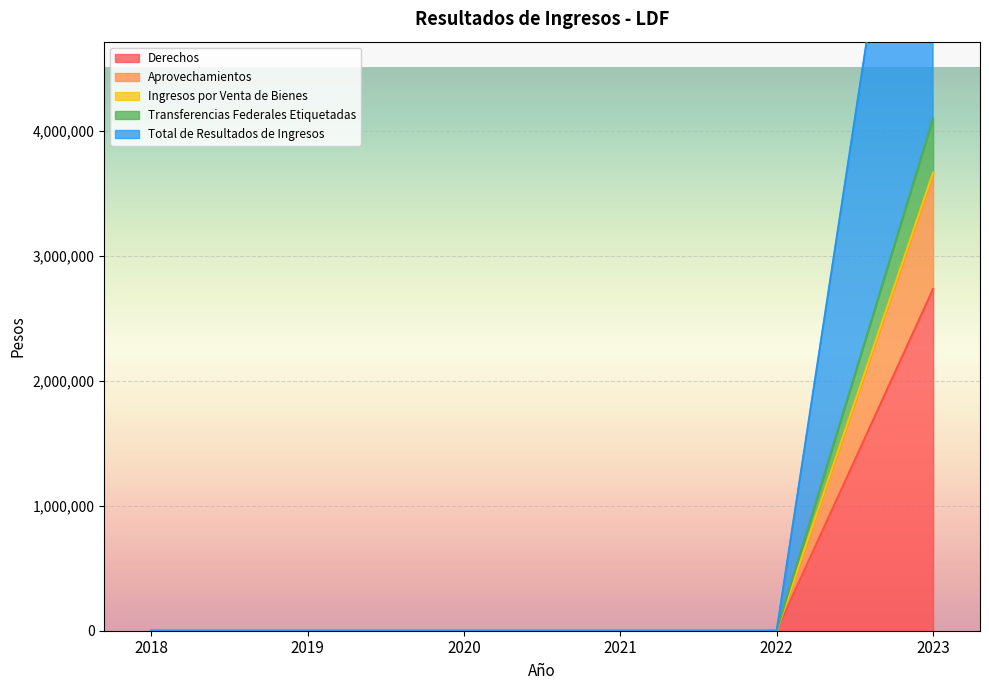

Reading left to right, extract all data points from this chart.

Derechos: 0.0	0.0	0.0	0.0	0.0	2735654.1
Aprovechamientos: 0.0	0.0	0.0	0.0	0.0	3646913.2
Ingresos por Venta de Bienes: 0.0	0.0	0.0	0.0	0.0	3667637.1
Transferencias Federales Etiquetadas: 0.0	0.0	0.0	0.0	0.0	4100581.5
Total de Resultados de Ingresos: 0.0	0.0	0.0	0.0	0.0	8201163.0